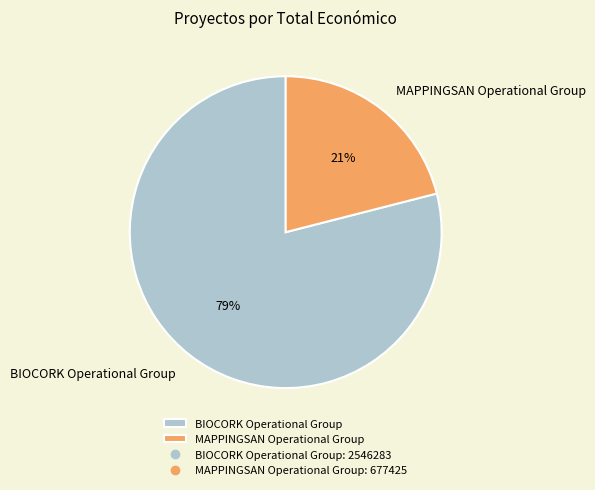

Which category has the smallest portion of the pie?

MAPPINGSAN Operational Group